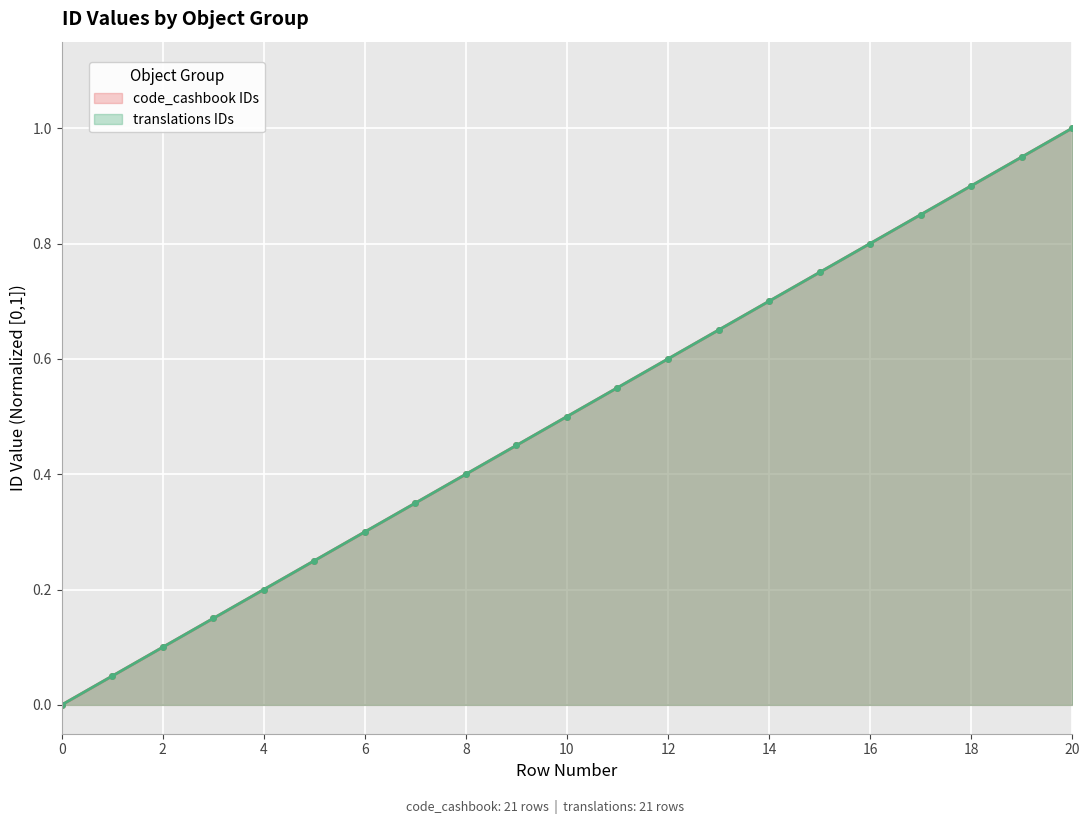

What is the value of the translations IDs point at the 17th from the left?

0.8